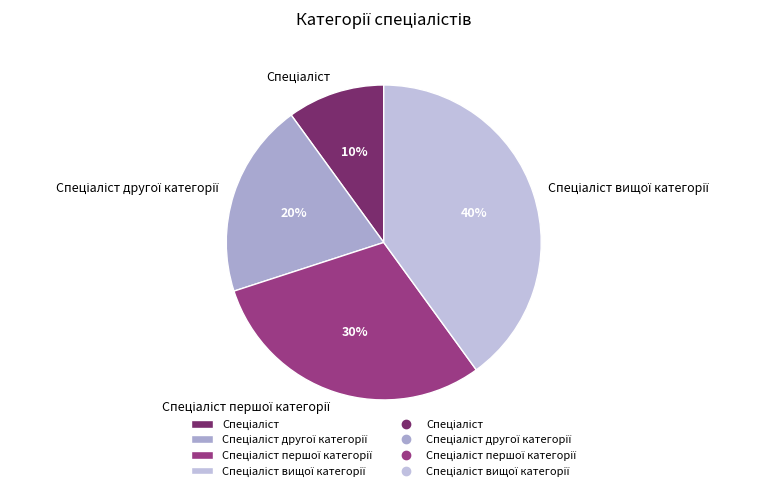

To the nearest percent, what is the difference between the largest and smallest slice percentages?

30%